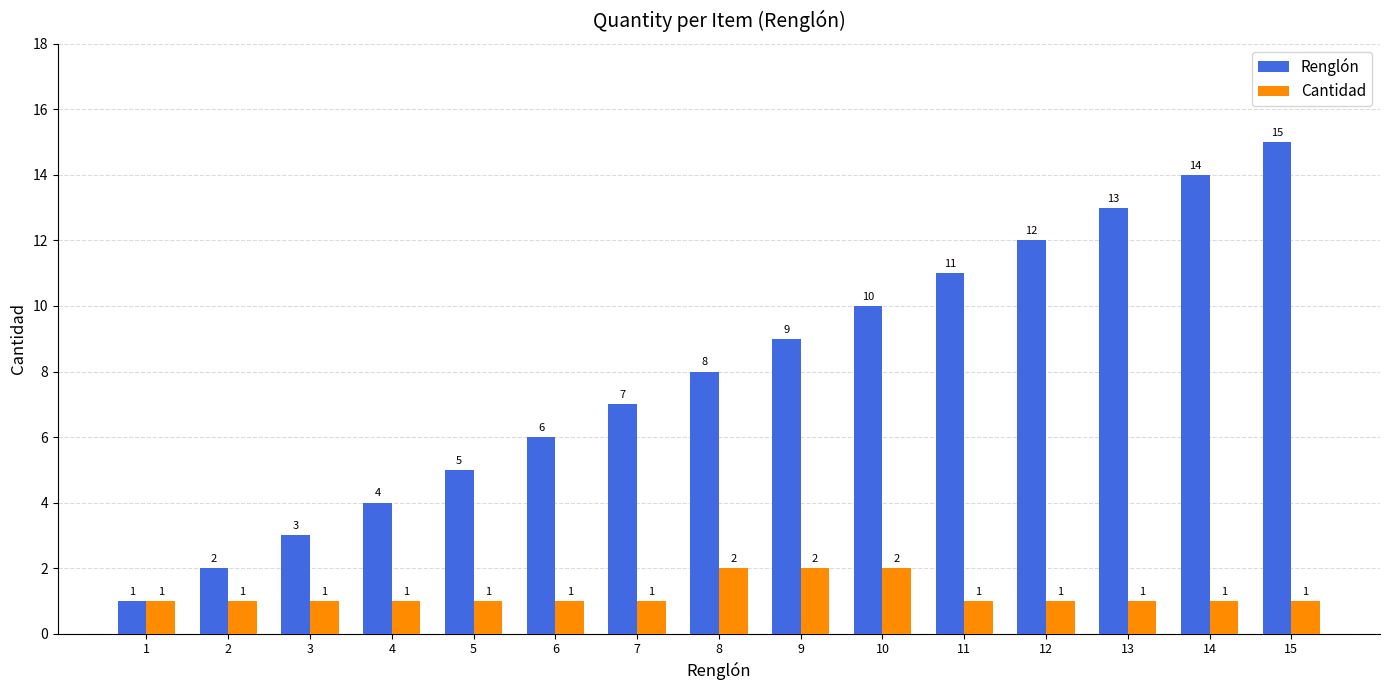

What is the value of the Cantidad bar at the 2nd from the left?

1